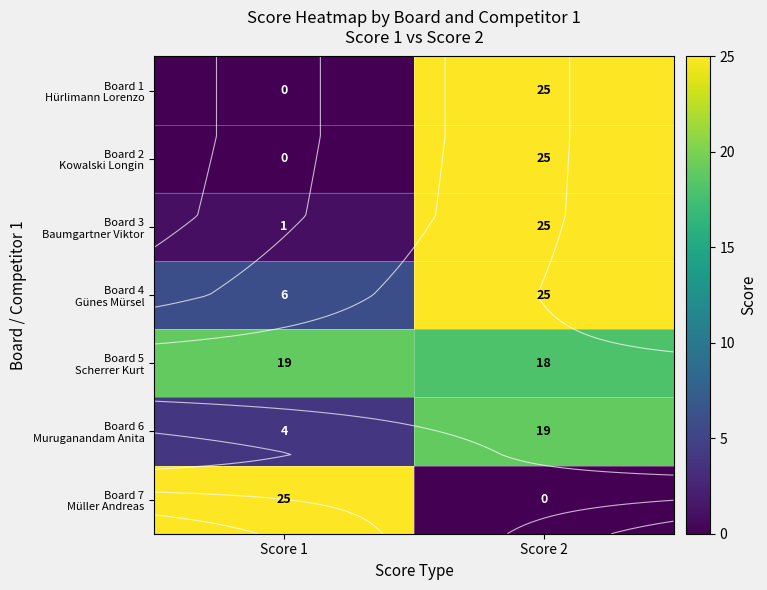

True or false: Board 4 Günes Mürsel has a value of 6 at Score 1.

True